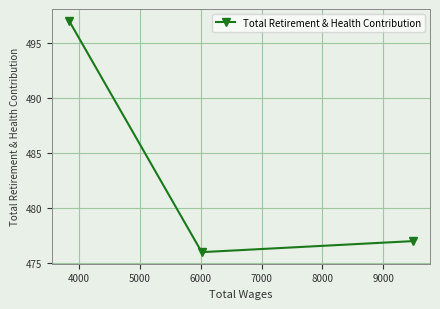

What is the value of the 2nd point from the left?

476